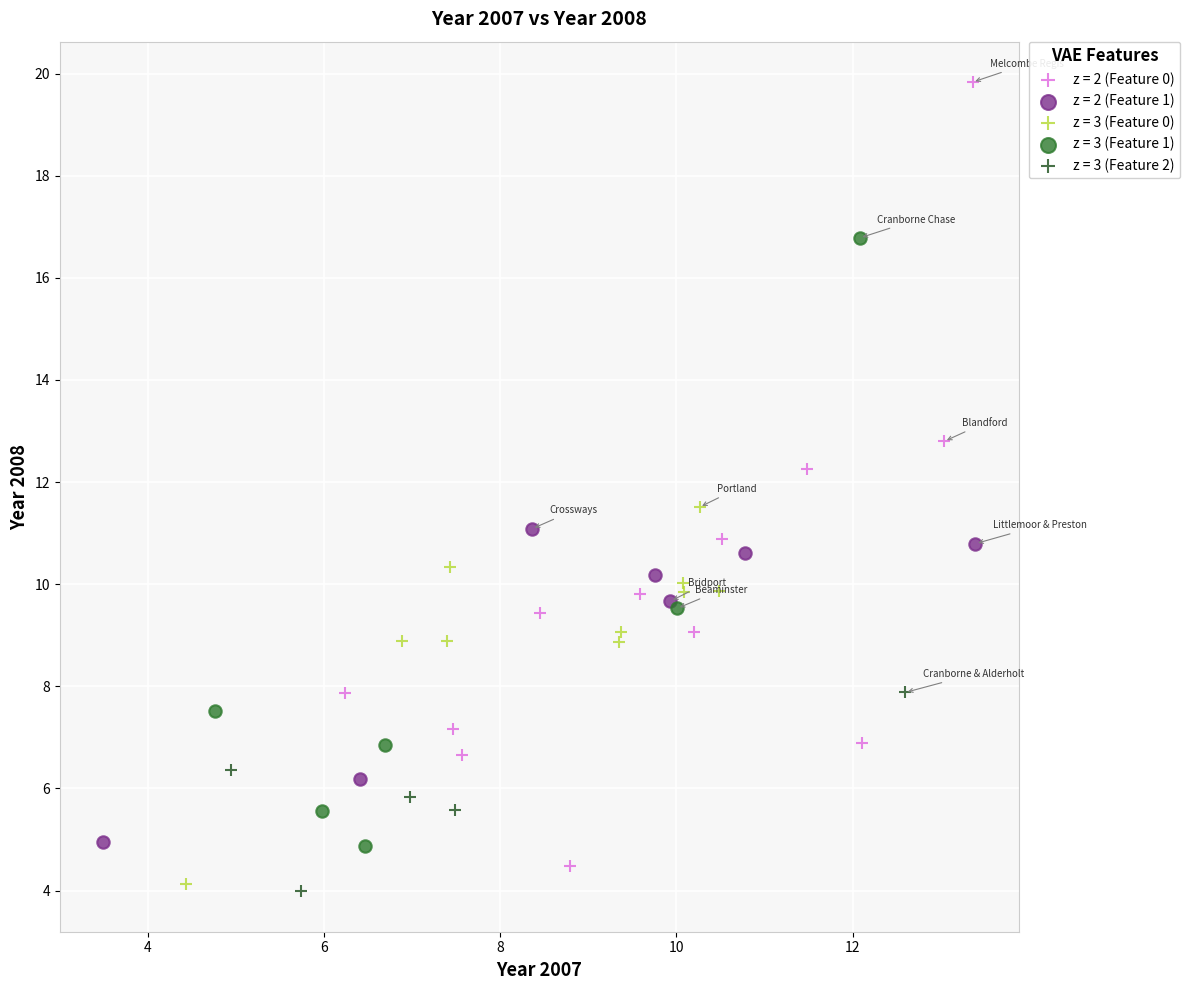

Which series contains the lowest Y value?

z = 3 (Feature 2)